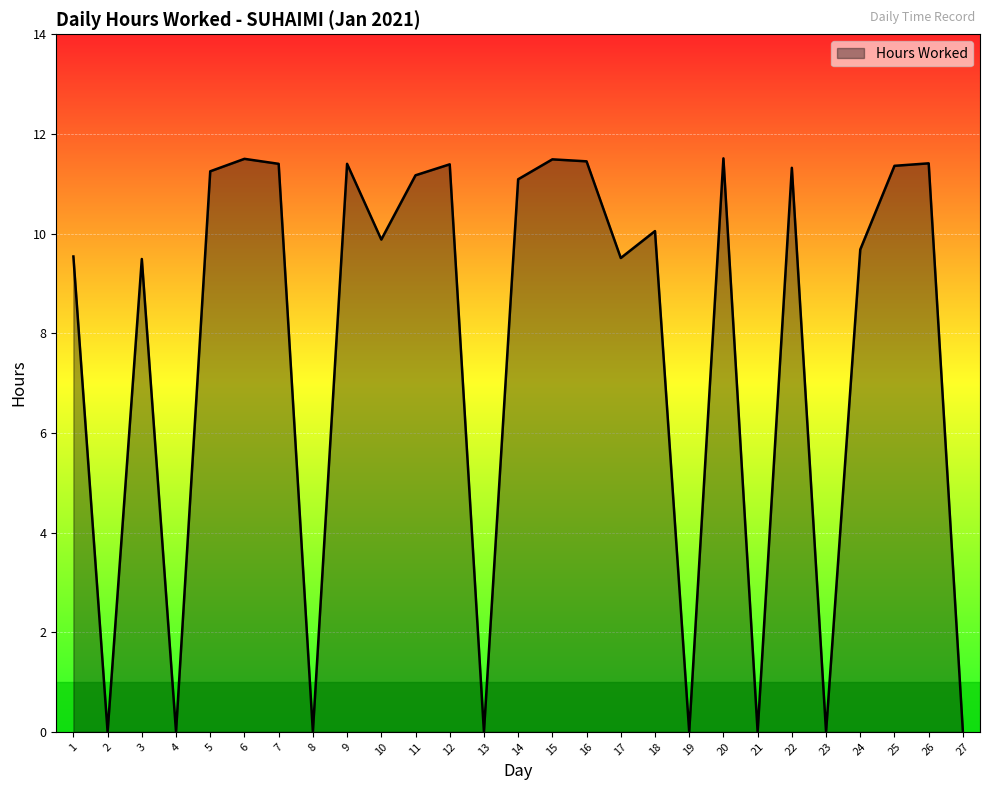

True or false: the data shows 9.5 at 1.

True